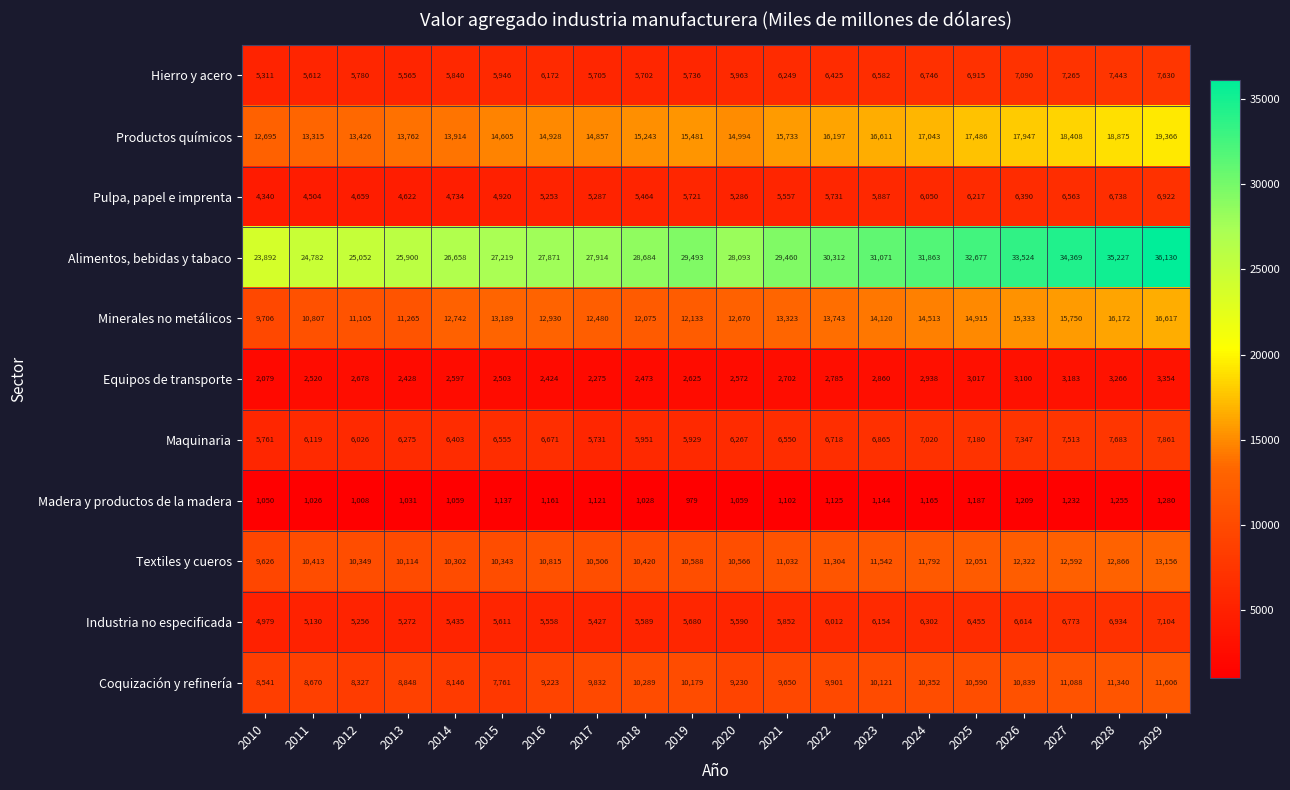

What is the greatest value displayed?

36130